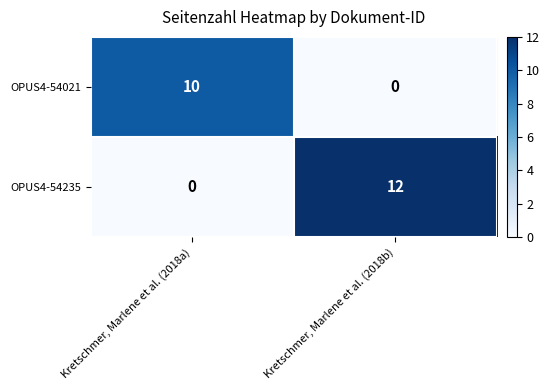

At Kretschmer, Marlene et al. (2018a), list the series in order from largest to smallest.

OPUS4-54021, OPUS4-54235